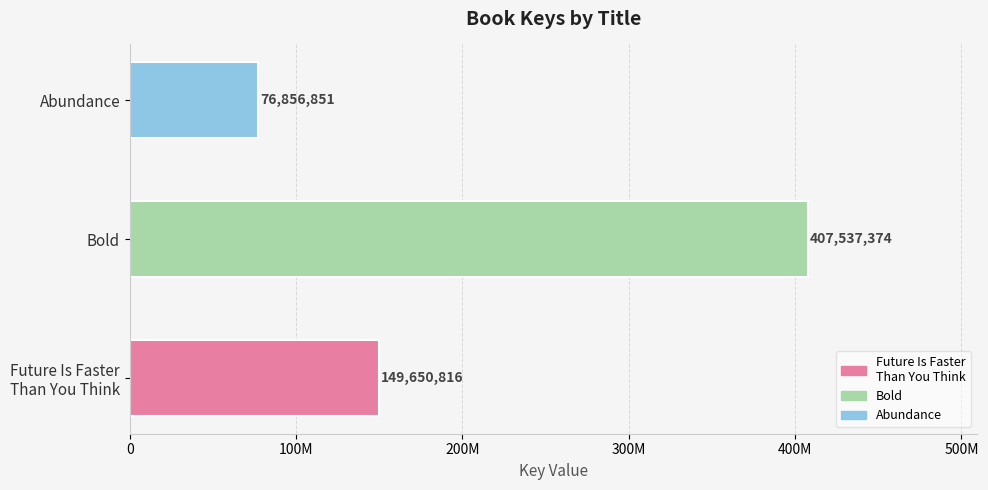

Rank the categories by value from highest to lowest.

Bold, Future Is Faster
Than You Think, Abundance